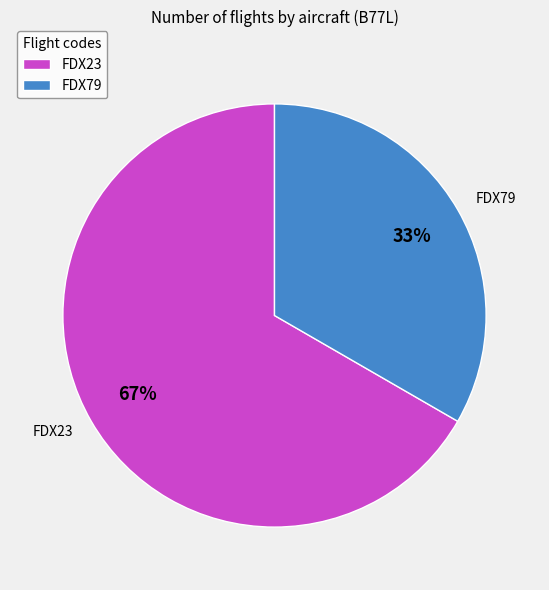

Approximately how many times larger is the value at FDX79 compared to FDX23?

0.5